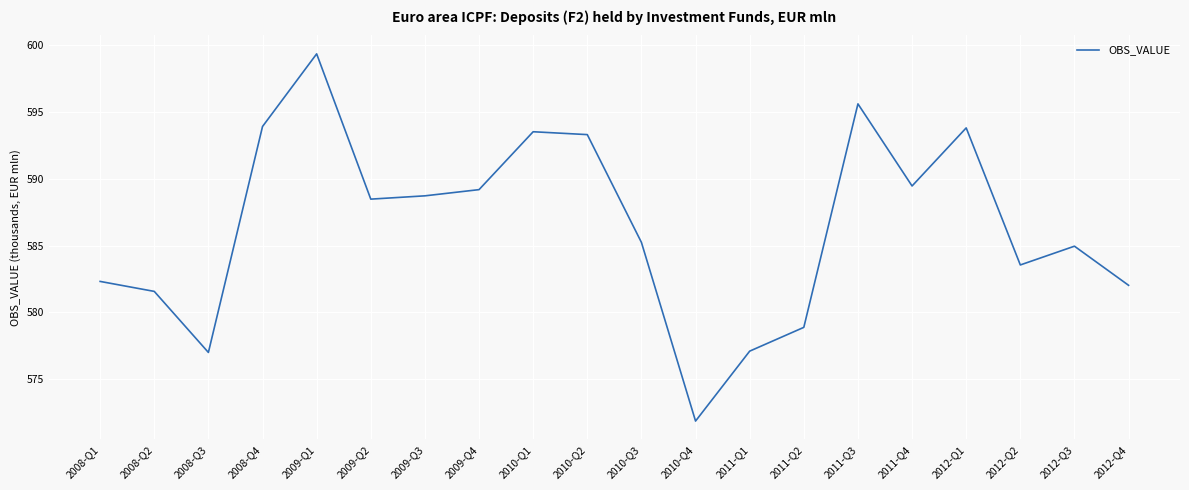

List the labels in order of value, largest first.

2009-Q1, 2011-Q3, 2008-Q4, 2012-Q1, 2010-Q1, 2010-Q2, 2011-Q4, 2009-Q4, 2009-Q3, 2009-Q2, 2010-Q3, 2012-Q3, 2012-Q2, 2008-Q1, 2012-Q4, 2008-Q2, 2011-Q2, 2011-Q1, 2008-Q3, 2010-Q4